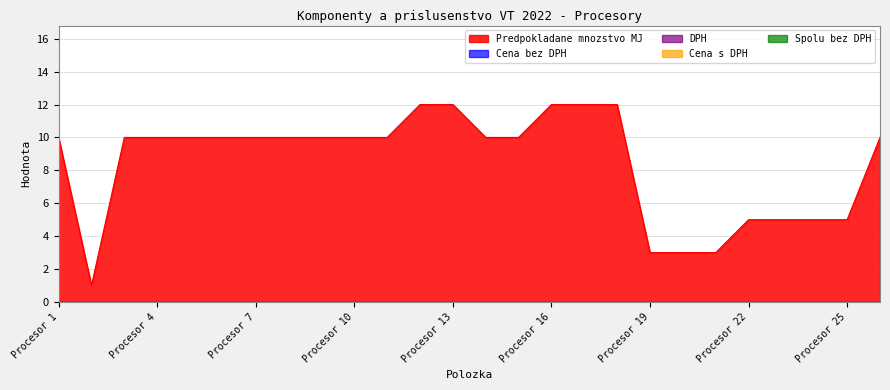

Reading left to right, extract all data points from this chart.

Predpokladane mnozstvo MJ: 10	1	10	10	10	10	10	10	10	10	10	12	12	10	10	12	12	12	3	3	3	5	5	5	5	10
Cena bez DPH: 0	0	0	0	0	0	0	0	0	0	0	0	0	0	0	0	0	0	0	0	0	0	0	0	0	0
DPH: 0	0	0	0	0	0	0	0	0	0	0	0	0	0	0	0	0	0	0	0	0	0	0	0	0	0
Cena s DPH: 0	0	0	0	0	0	0	0	0	0	0	0	0	0	0	0	0	0	0	0	0	0	0	0	0	0
Spolu bez DPH: 0	0	0	0	0	0	0	0	0	0	0	0	0	0	0	0	0	0	0	0	0	0	0	0	0	0